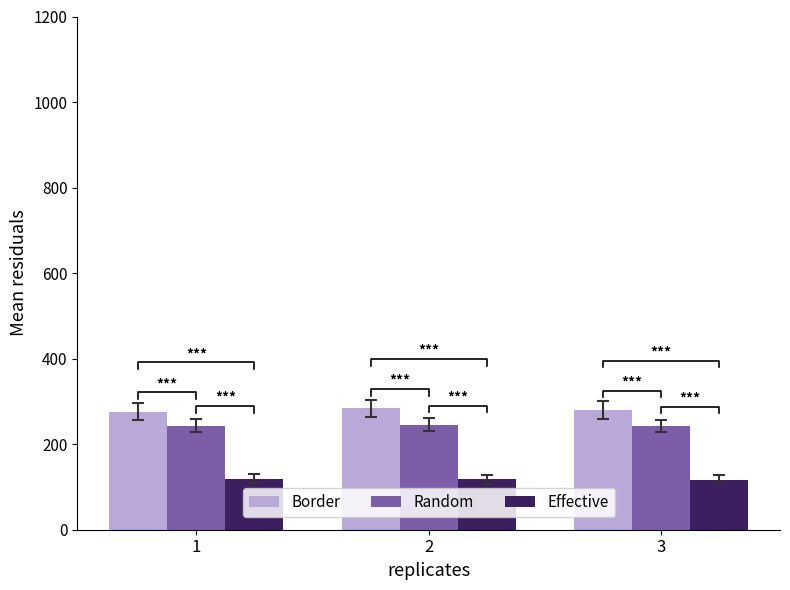

At which label is Border closest to 279?

3